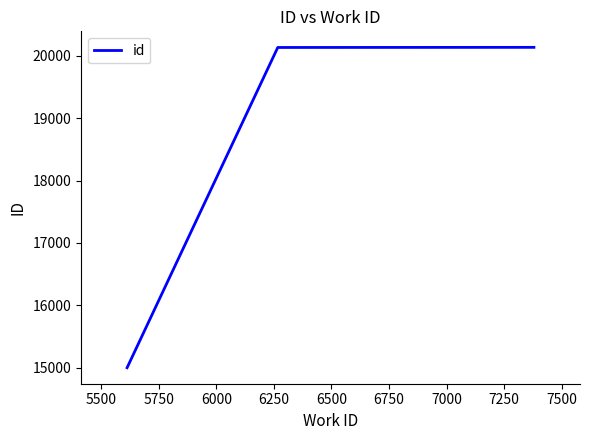

What is the average value?

18422